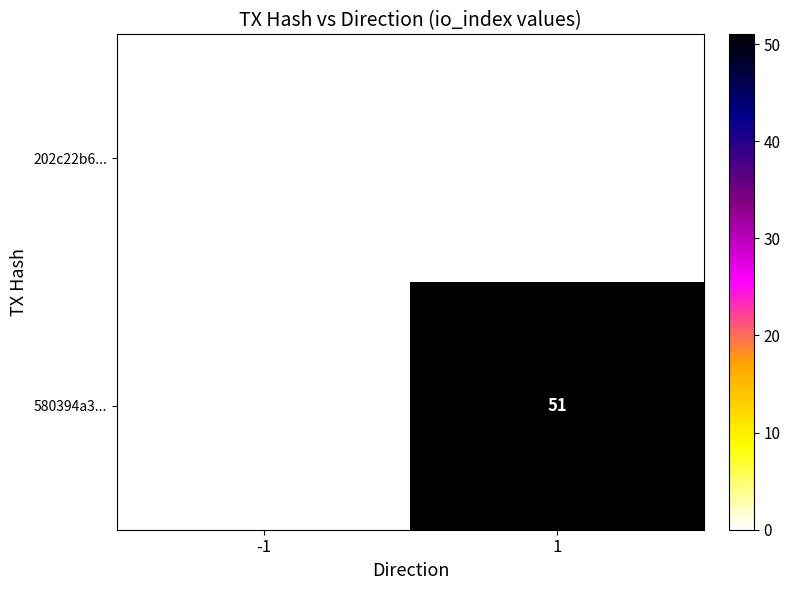

What is the difference between the 580394a3... values at -1 and 1?

51